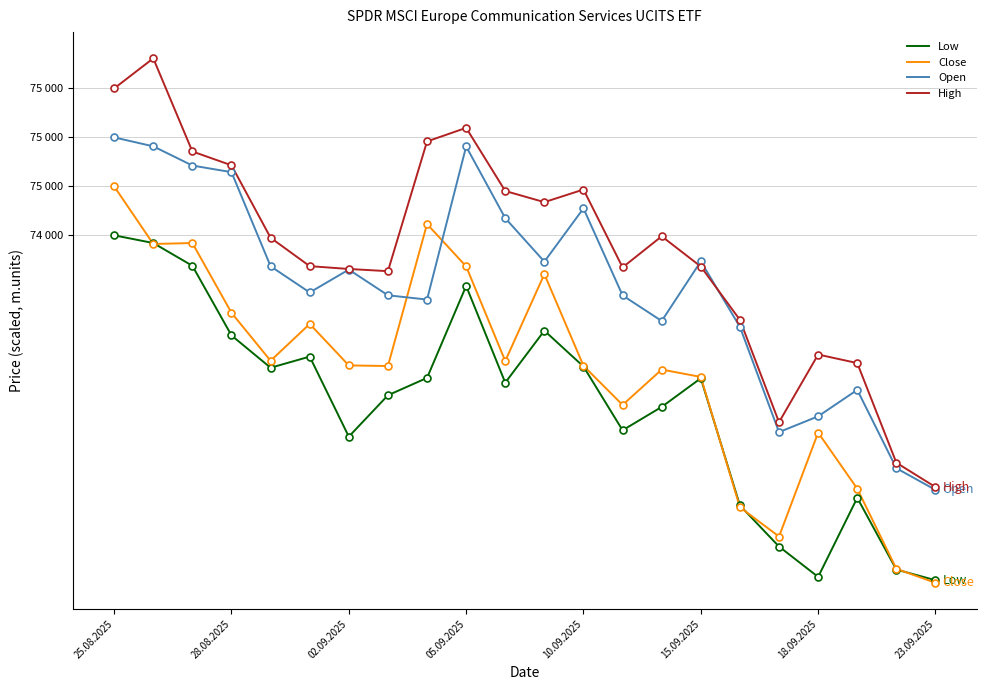

Where does the High series first go above -20?

25.08.2025